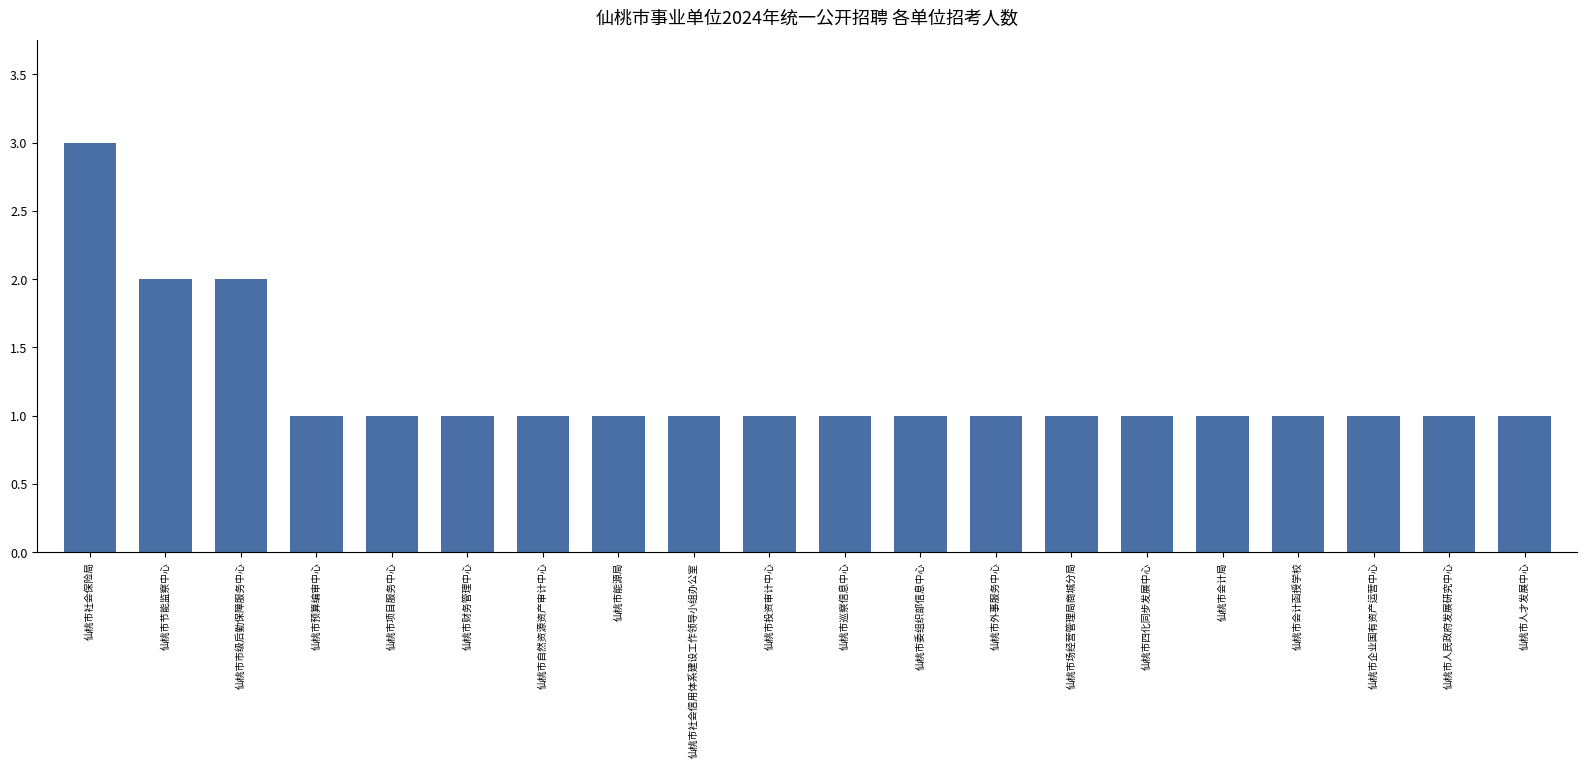

Which category has the highest value across all series?

仙桃市社会保险局